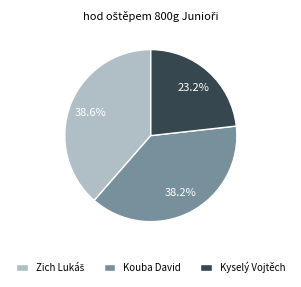

How many slices are in this pie chart?

3